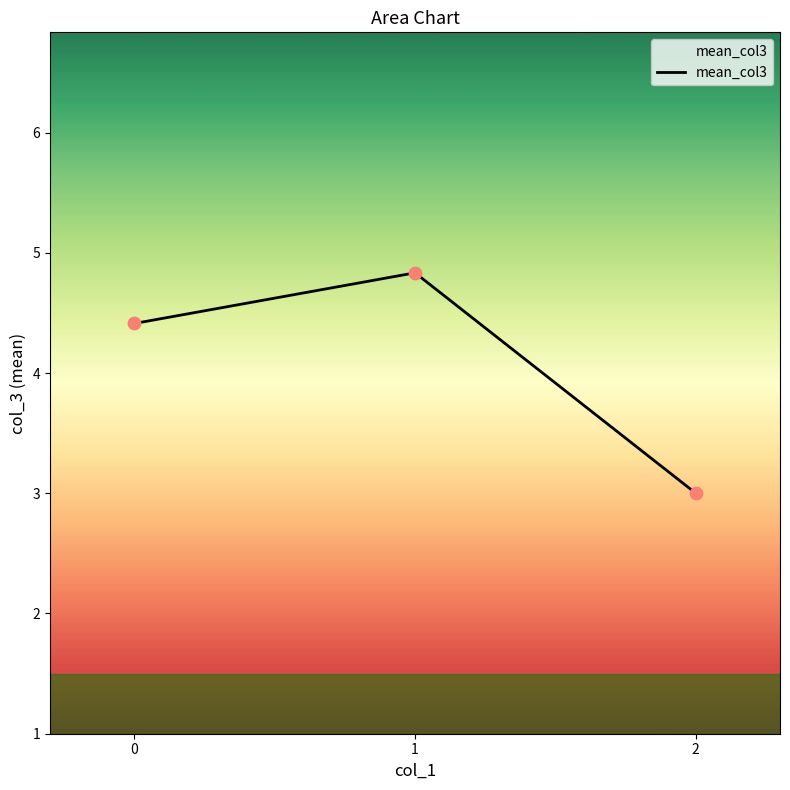

What is the change in value from 0 to 1?

+0.4